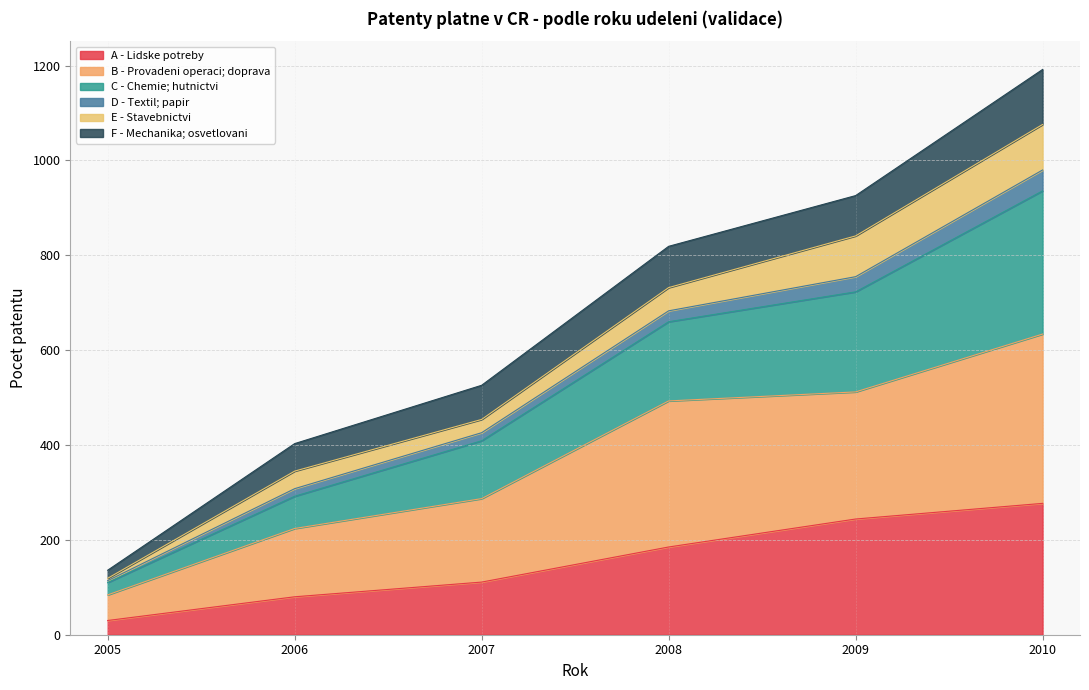

What is the maximum value for A - Lidske potreby?

277